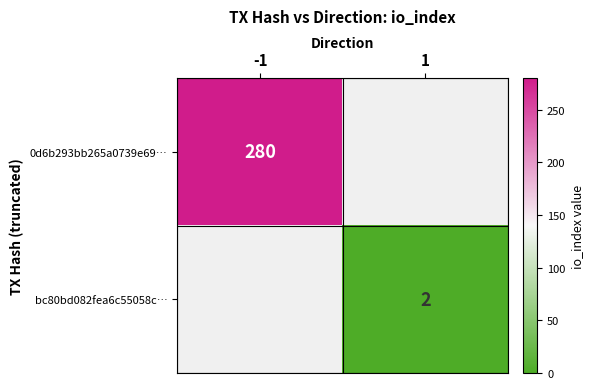

Is the value of bc80bd082fea6c55058c… at 1 greater than the value of 0d6b293bb265a0739e69… at -1?

No